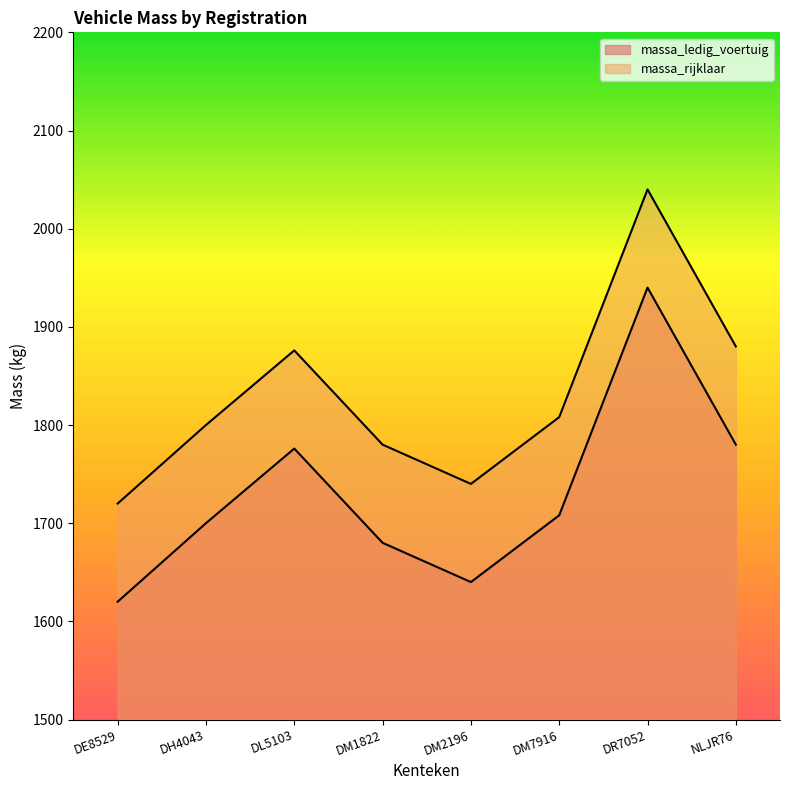

At how many categories does at least one series exceed 1839?

3